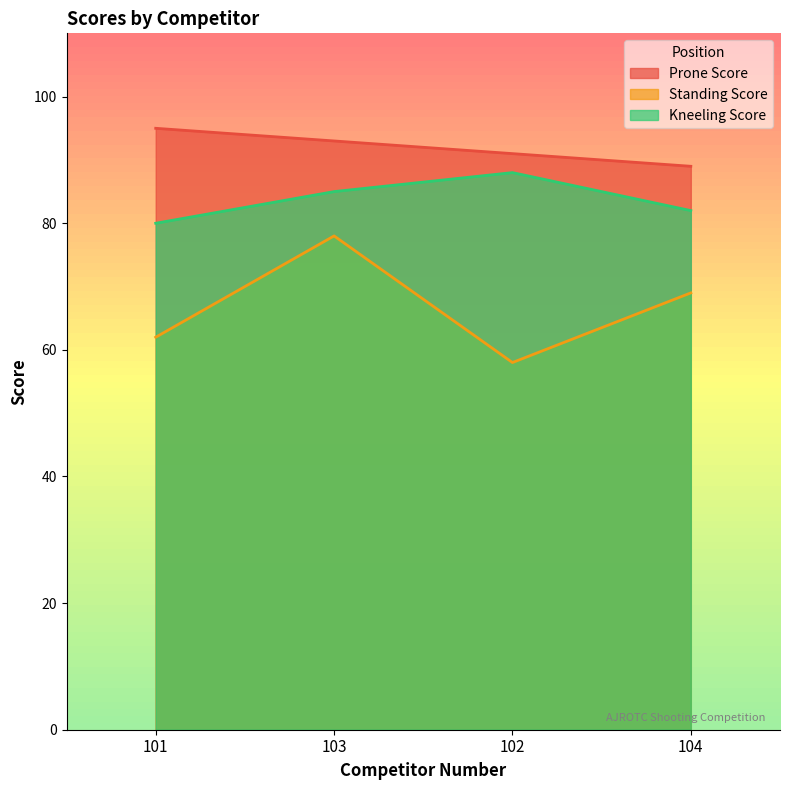

Which series has the largest range (max minus min)?

Standing Score